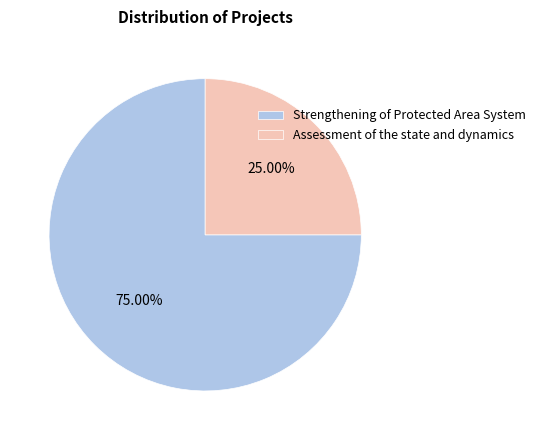

Between Strengthening of Protected Area System and Assessment of the state and dynamics, which is larger?

Strengthening of Protected Area System